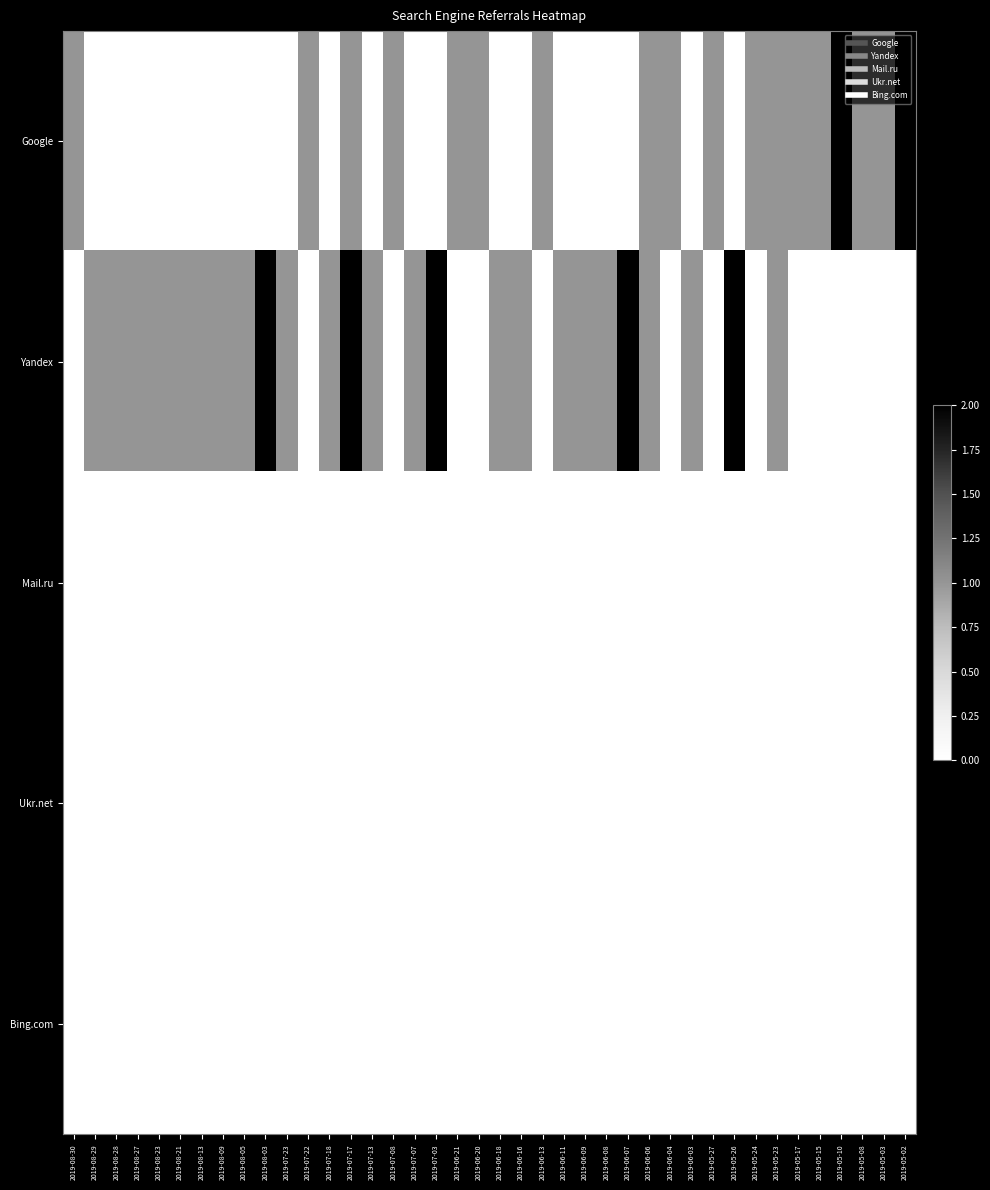

What is the total value across all series at 2019-08-28?

1